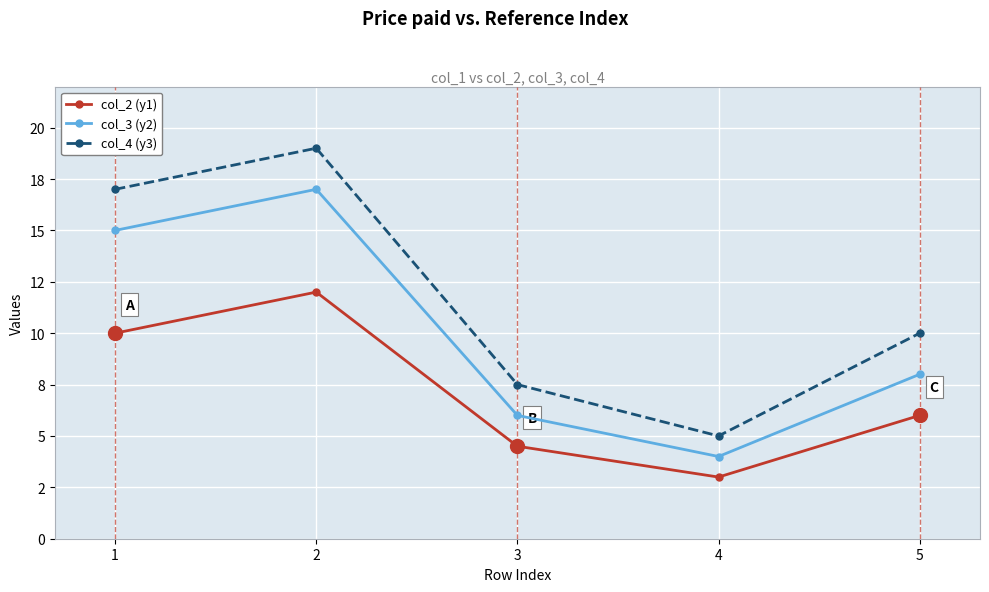

At which category does col_3 (y2) reach its first local valley?

4